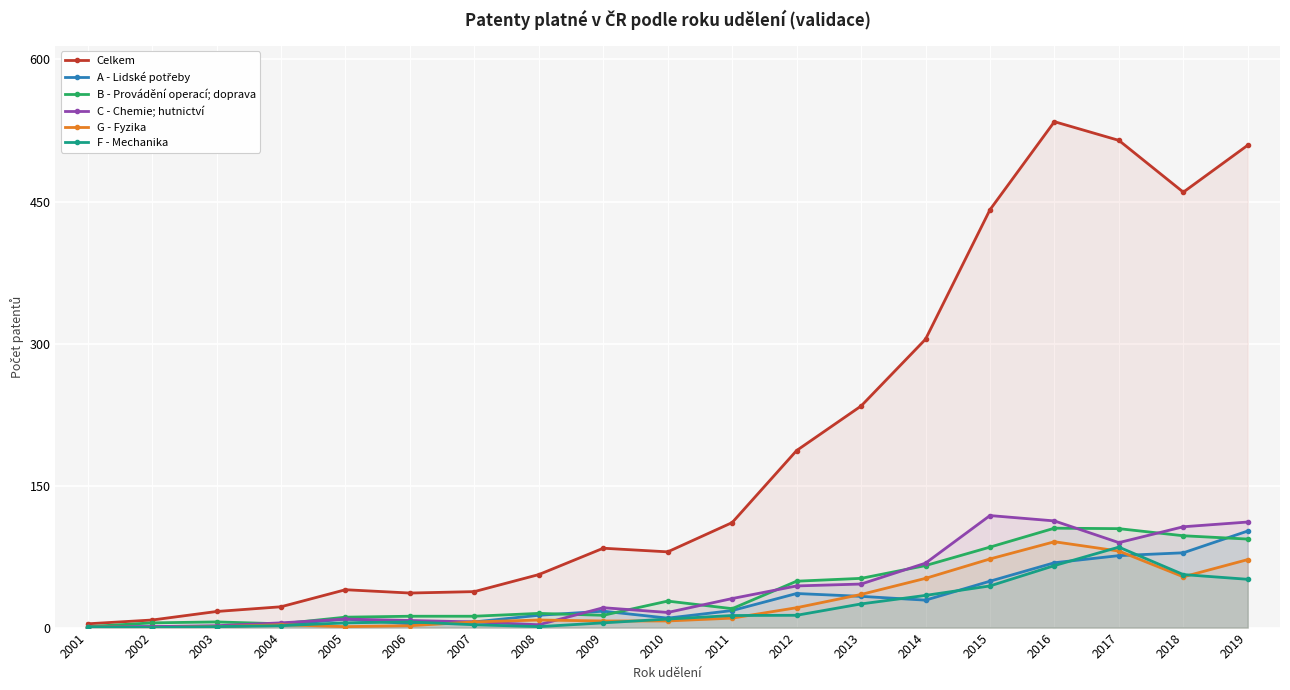

What are all the series names shown in the legend?

Celkem, A - Lidské potřeby, B - Provádění operací; doprava, C - Chemie; hutnictví, G - Fyzika, F - Mechanika